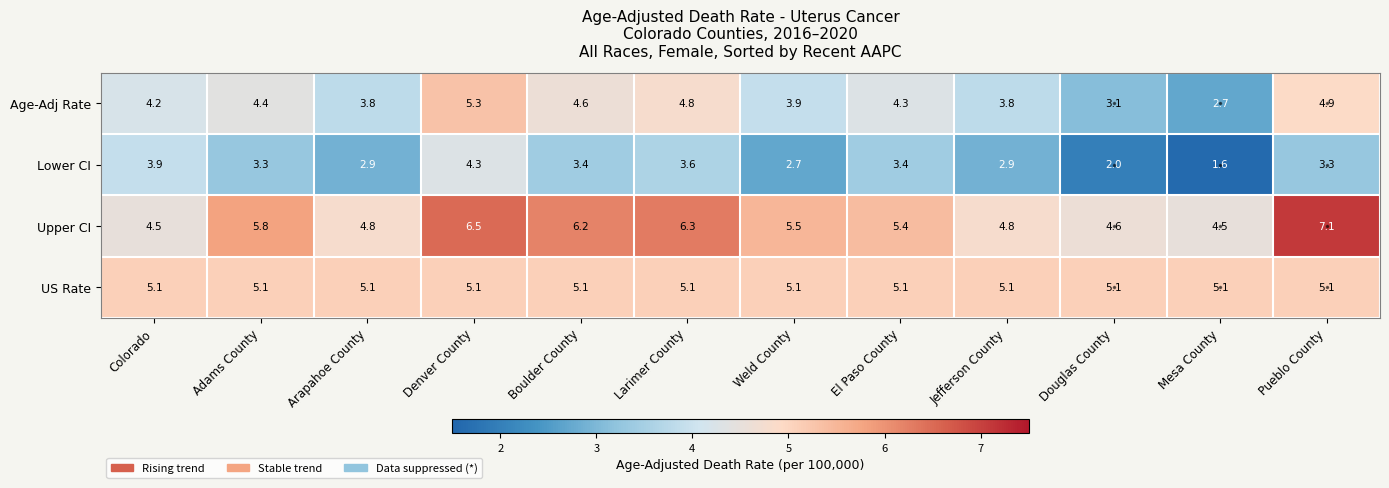

What is the highest value of the US Rate series?

5.1